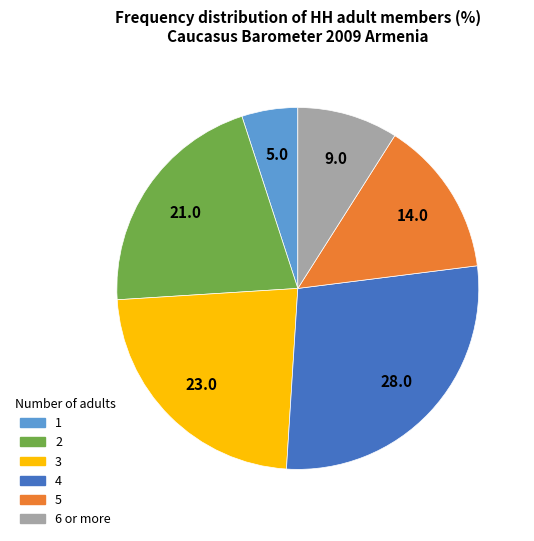

Does 2 represent more than half of the total?

No